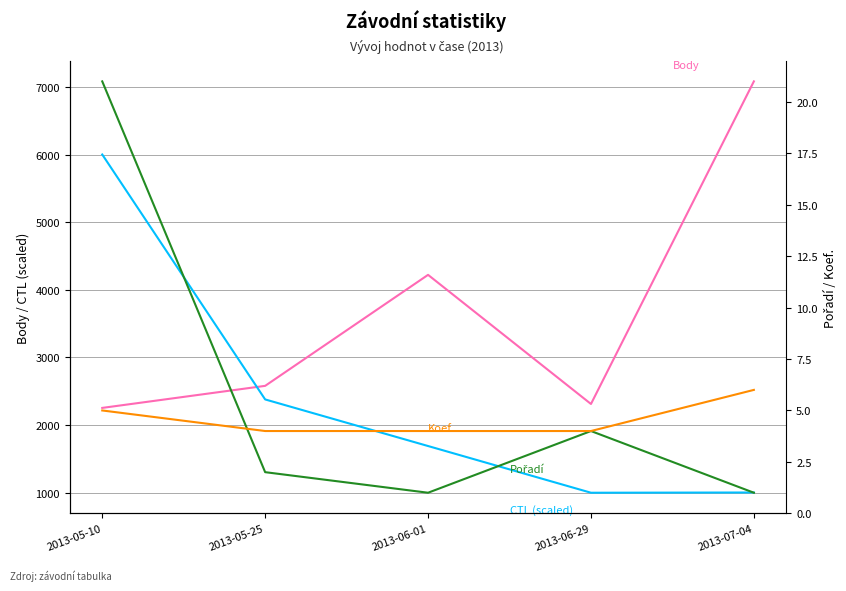

What is the value of the Body point at the 5th from the left?

7081.0